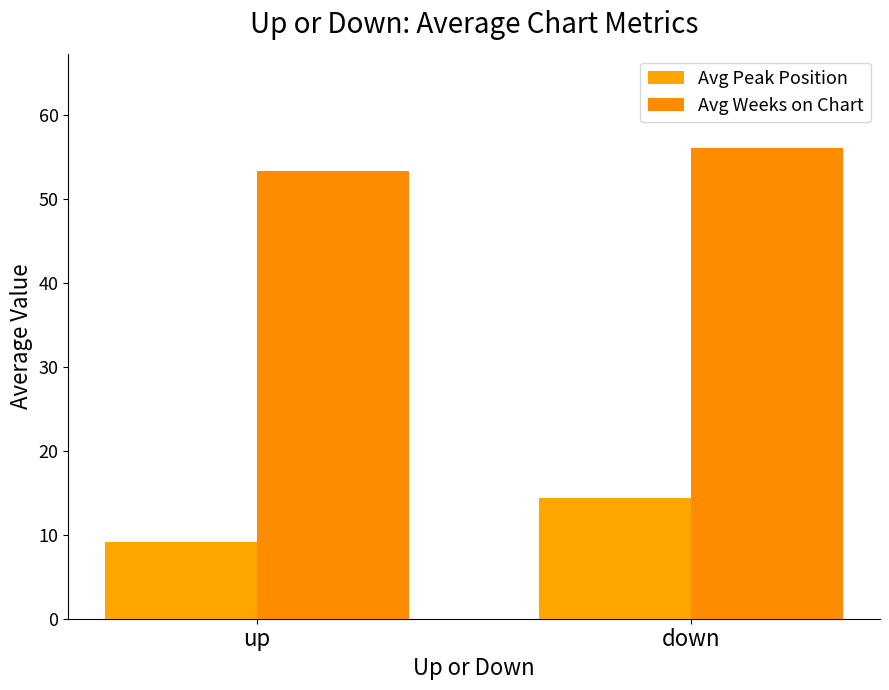

Rank the series by their average value, from highest to lowest.

Avg Weeks on Chart, Avg Peak Position